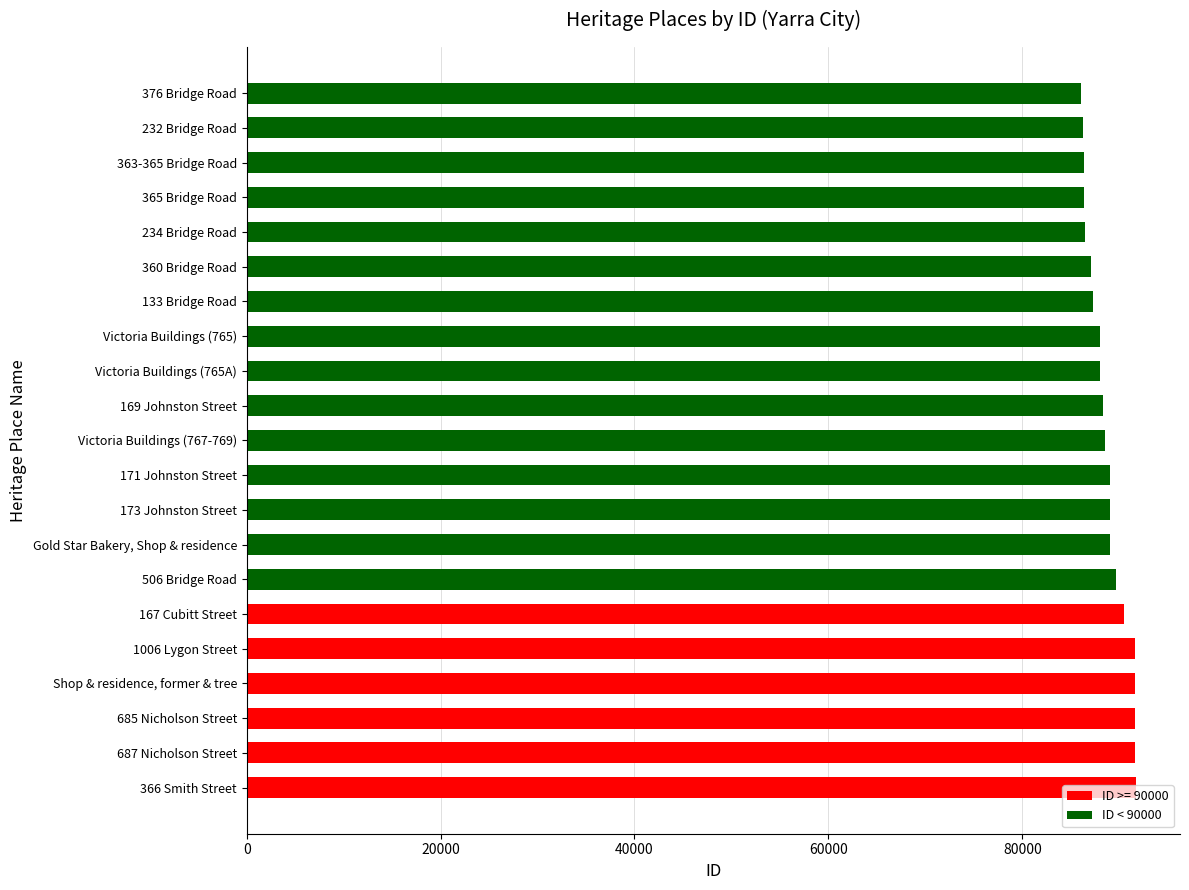

Between 376 Bridge Road and 687 Nicholson Street, which is larger?

687 Nicholson Street